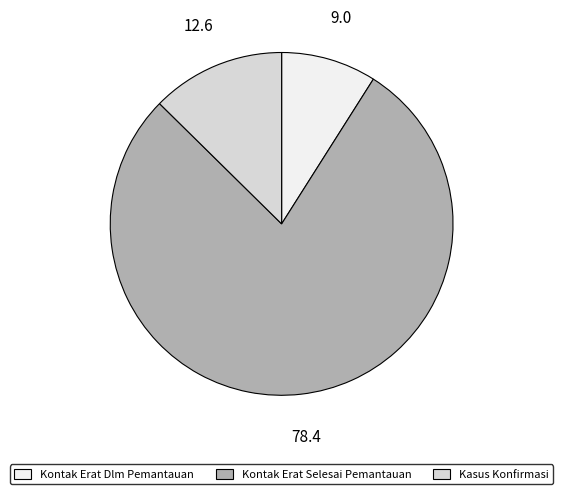

The Kontak Erat Selesai Pemantauan slice represents 78% of the pie. True or false?

True